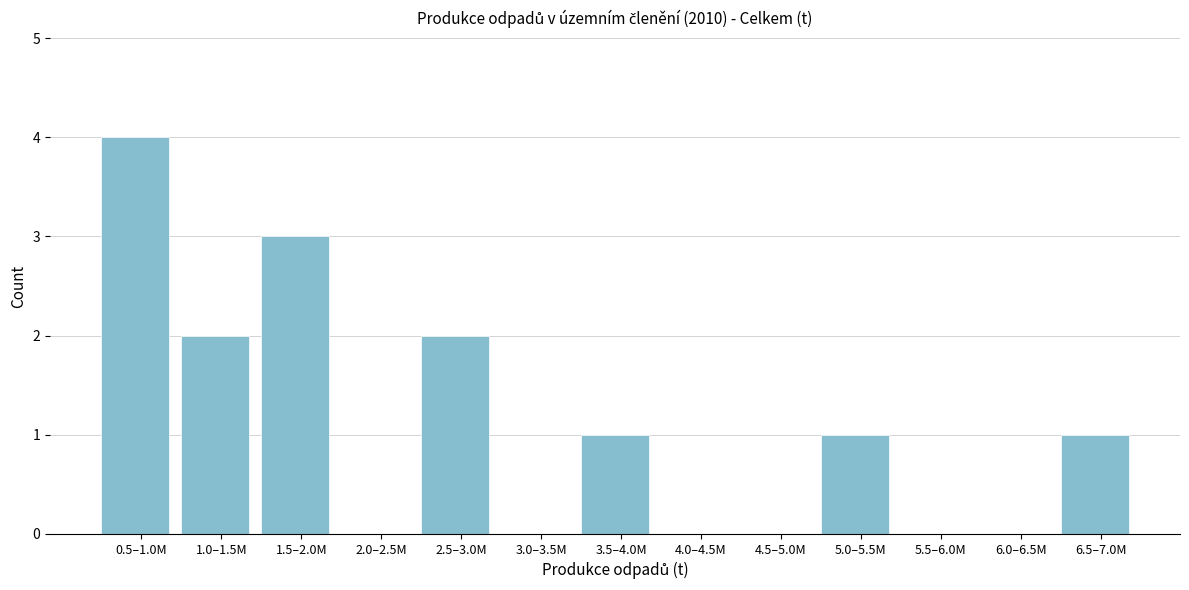

Reading left to right, list all the values displayed in this chart.

0.5–1.0M=4	1.0–1.5M=2	1.5–2.0M=3	2.0–2.5M=0	2.5–3.0M=2	3.0–3.5M=0	3.5–4.0M=1	4.0–4.5M=0	4.5–5.0M=0	5.0–5.5M=1	5.5–6.0M=0	6.0–6.5M=0	6.5–7.0M=1